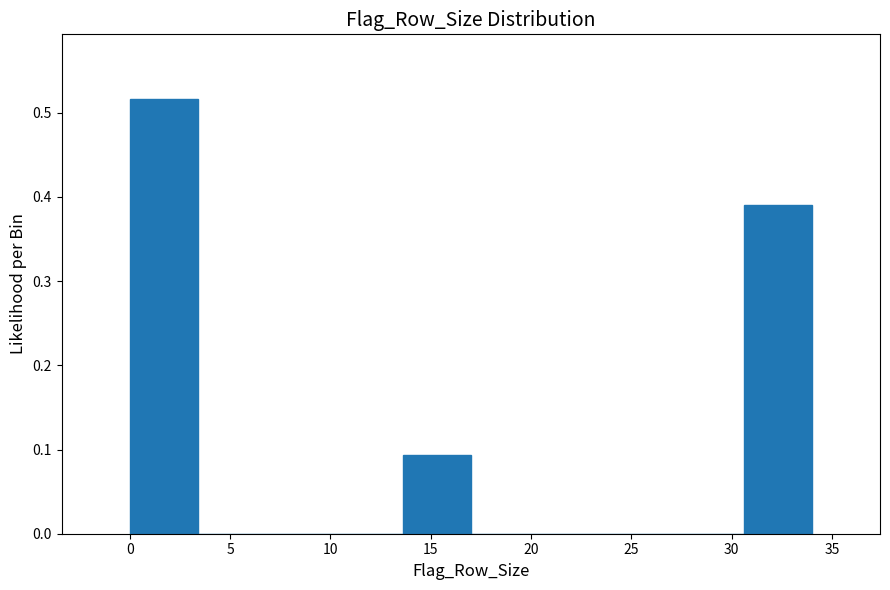

Reading left to right, transcribe this chart: for each bar, give the range it covers on the x-axis and its height. Neither the bar edges nor the heights are printed on the chart, so give them approximately, as read against the axes.

0.0 to 3.4: 0.52
3.4 to 6.8: 0
6.8 to 10.2: 0
10.2 to 13.6: 0
13.6 to 17.0: 0.09
17.0 to 20.4: 0
20.4 to 23.8: 0
23.8 to 27.2: 0
27.2 to 30.6: 0
30.6 to 34.0: 0.39